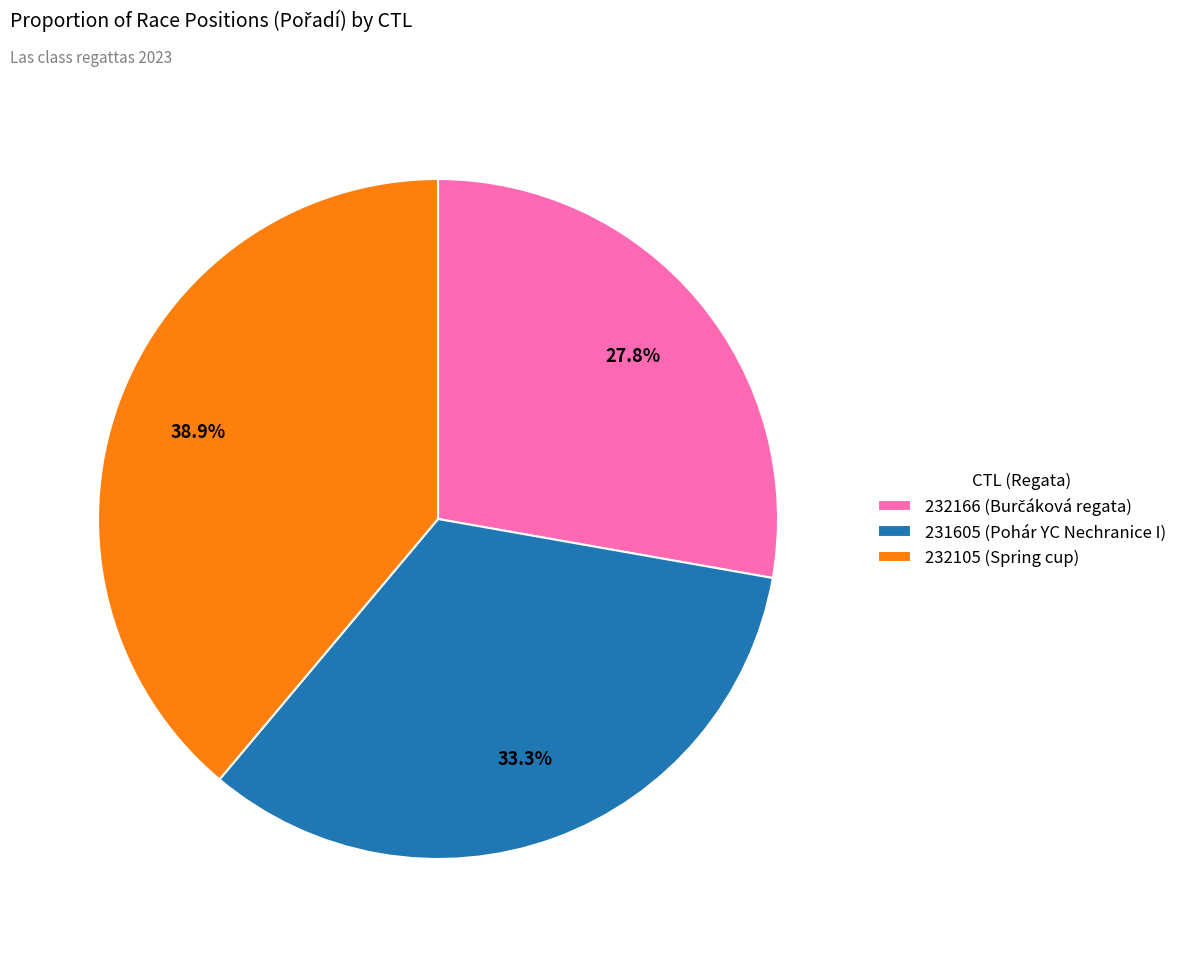

Count the number of slices in the pie.

3